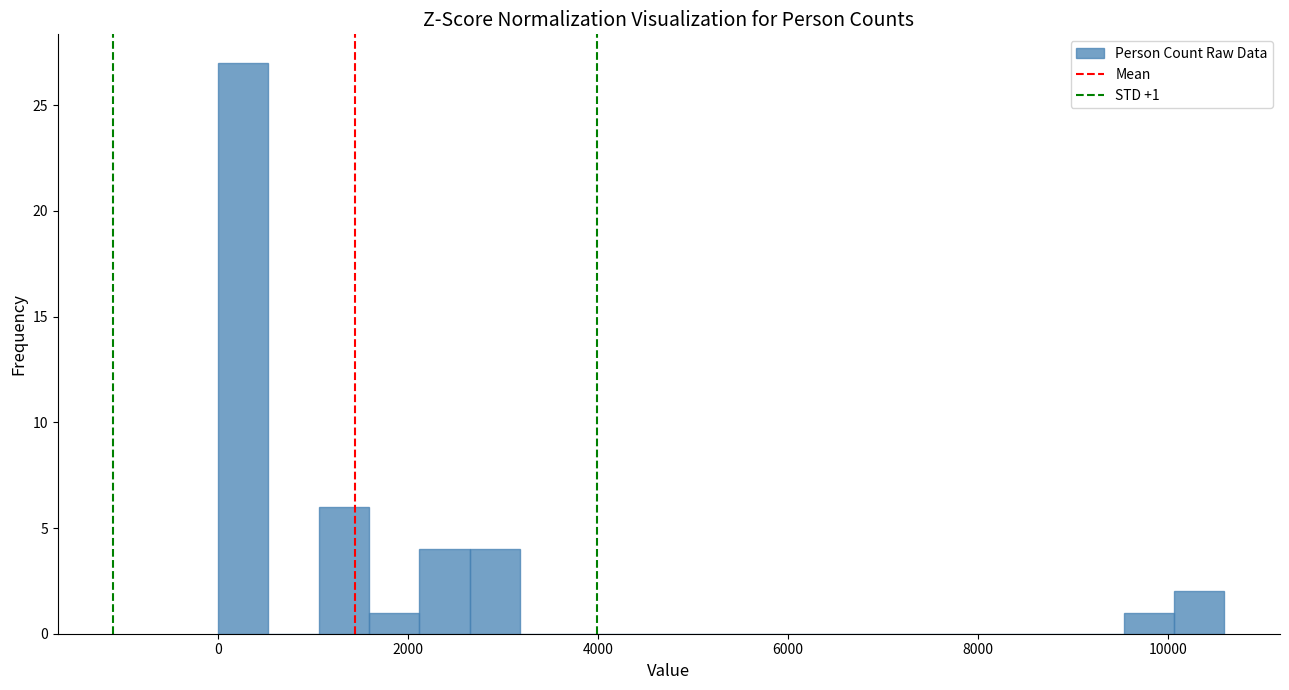

Around what value on the x-axis is the tallest bar? Give the approximate position of its centre, as read against the axis.

200